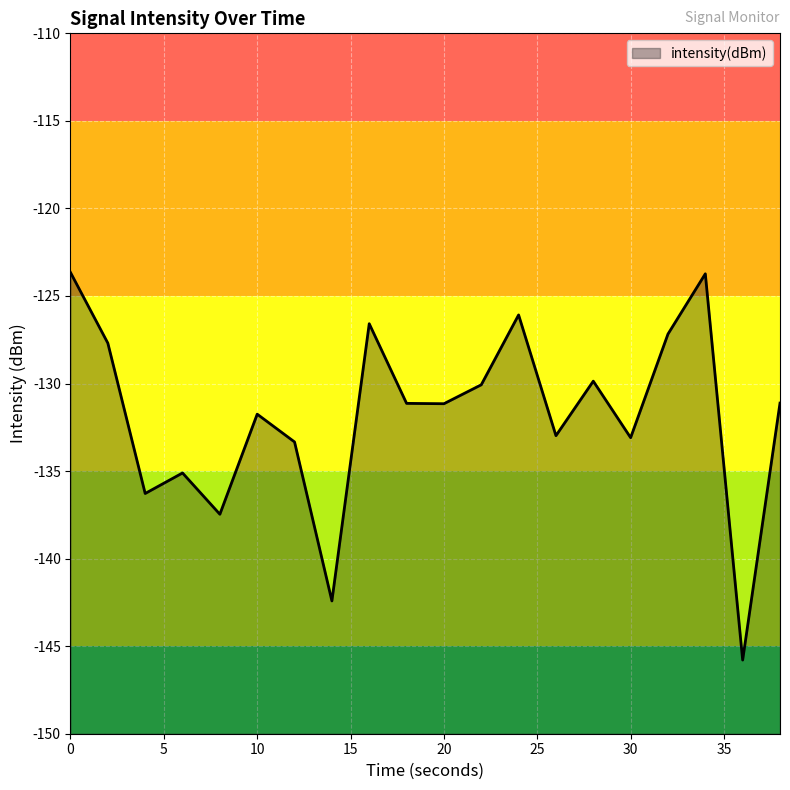

At which label is the value closest to -134?

12